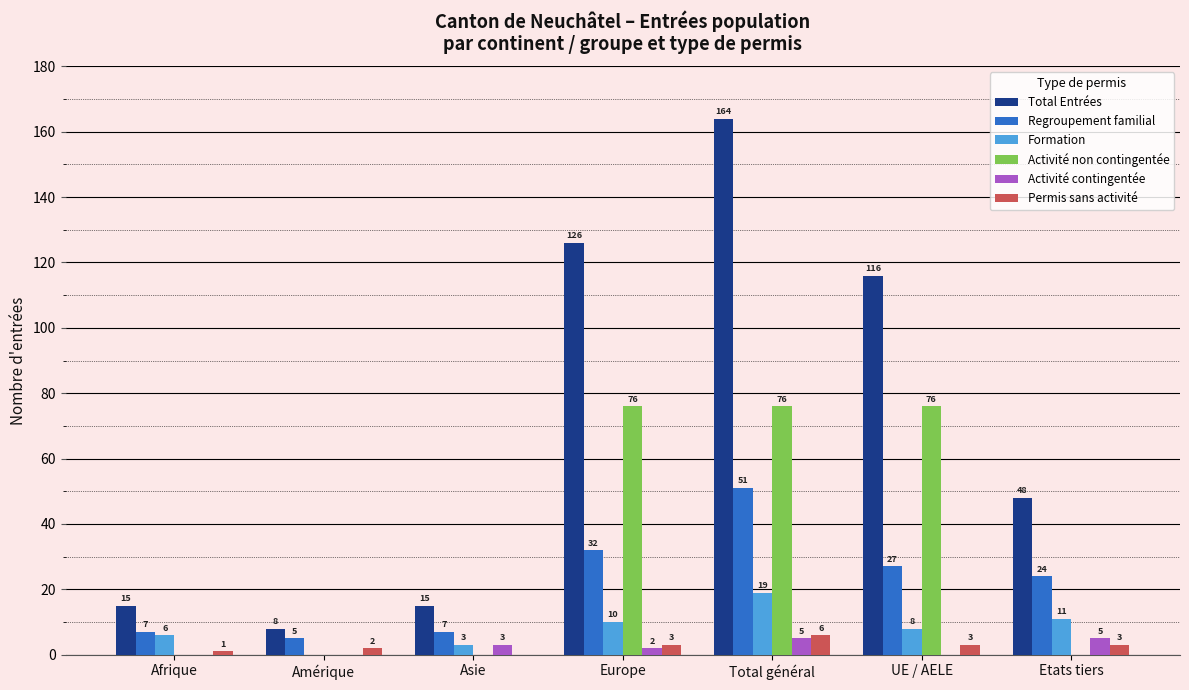

True or false: Total Entrées has a value of 126 at Europe.

True